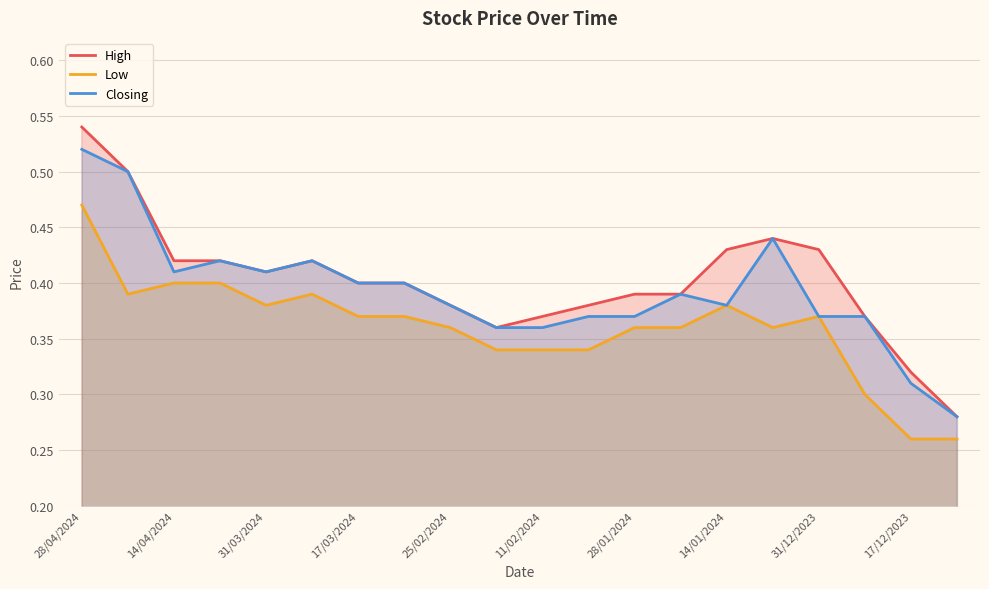

Rank the series by their average value, from highest to lowest.

High, Closing, Low